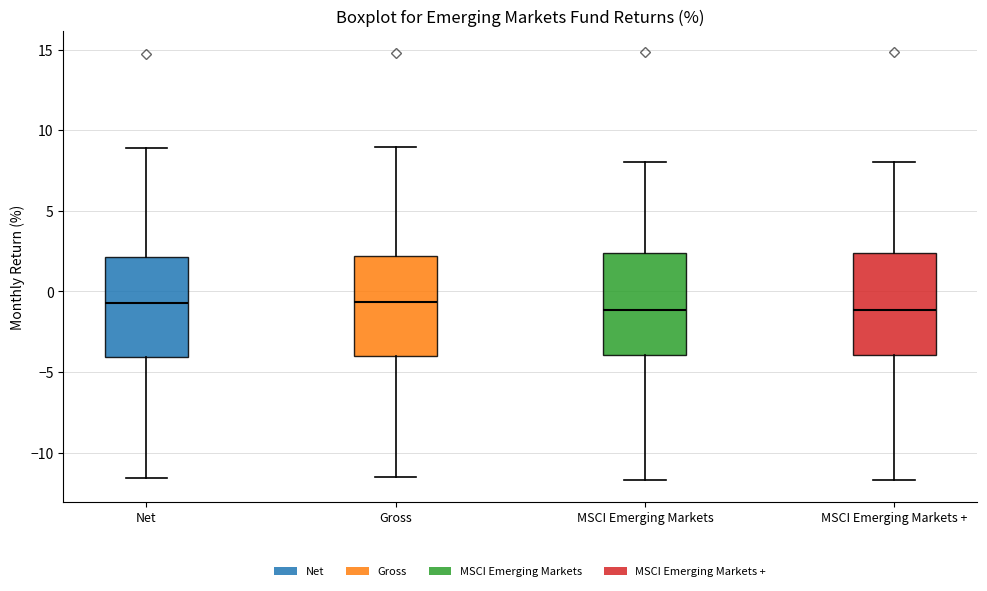

Reading left to right, read every box against the y-axis: the position of its median line, the range the box covers, and the ends of its whiskers. The values are not printed on the chart, so give them approximately, as read against the axis.

Net: median -0.5, box -4.0 to 2.0, whiskers -11.5 to 9.0
Gross: median -0.5, box -4.0 to 2.0, whiskers -11.5 to 9.0
MSCI Emerging Markets: median -1.0, box -4.0 to 2.5, whiskers -11.5 to 8.0
MSCI Emerging Markets +: median -1.0, box -4.0 to 2.5, whiskers -11.5 to 8.0